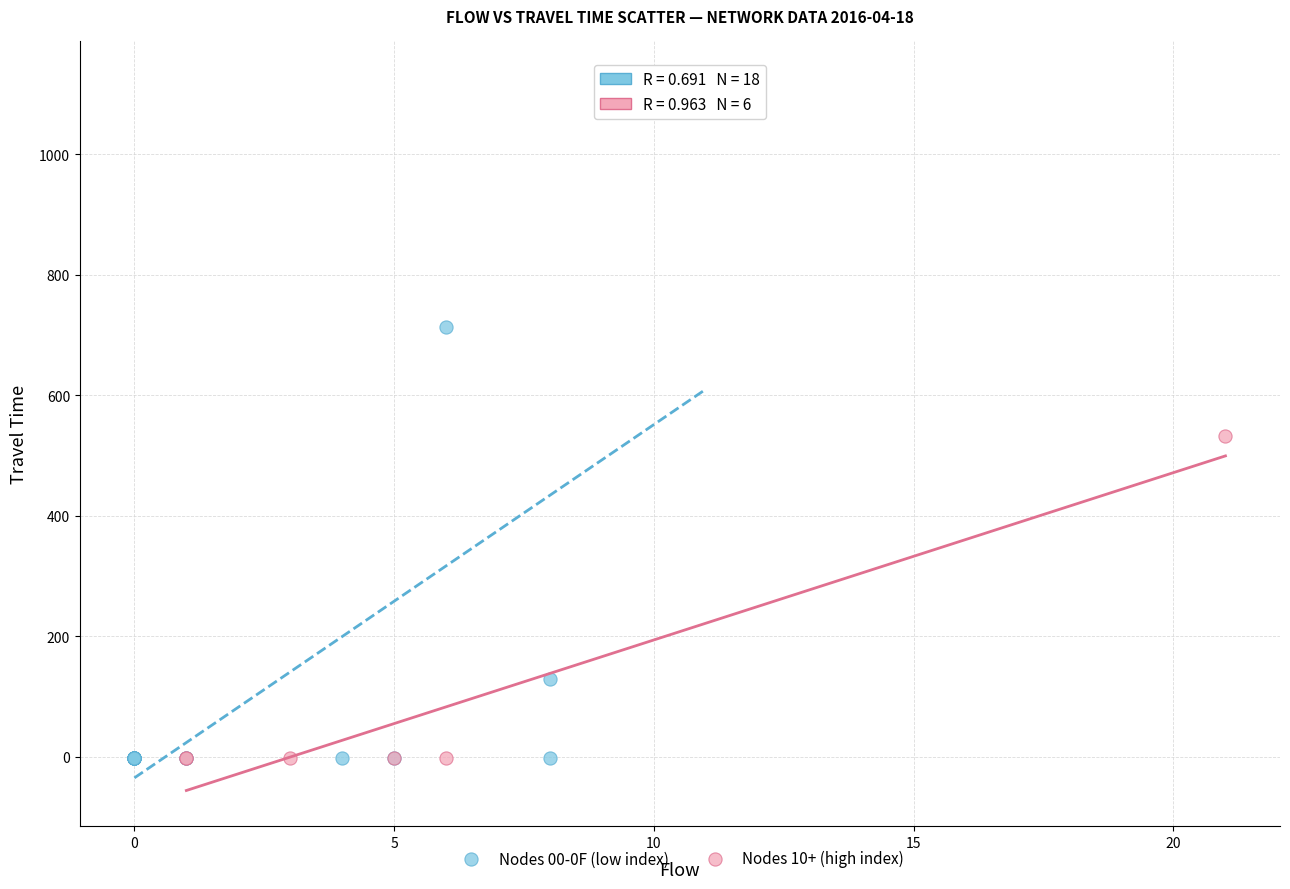

Which series contains the highest Y value?

Nodes 00-0F (low index)